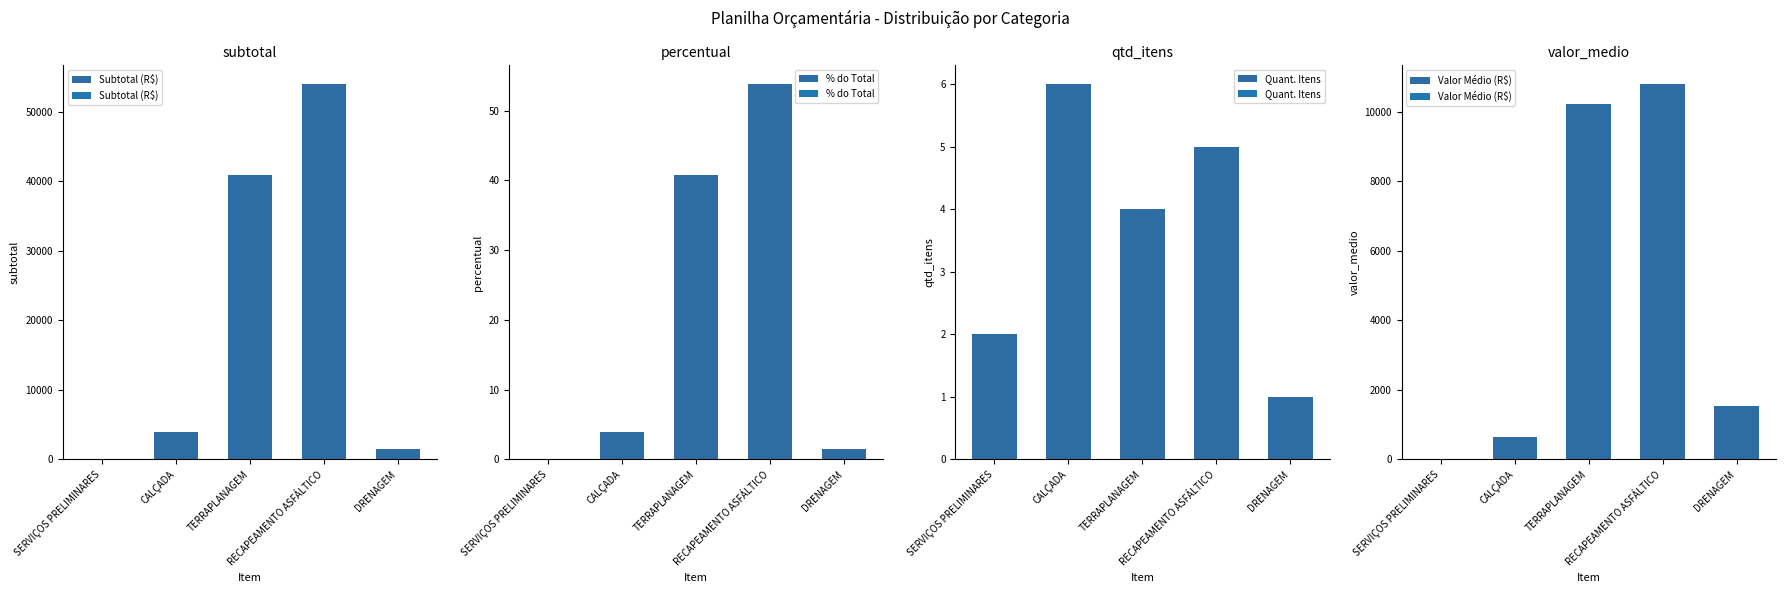

How many distinct data groups are displayed?

4